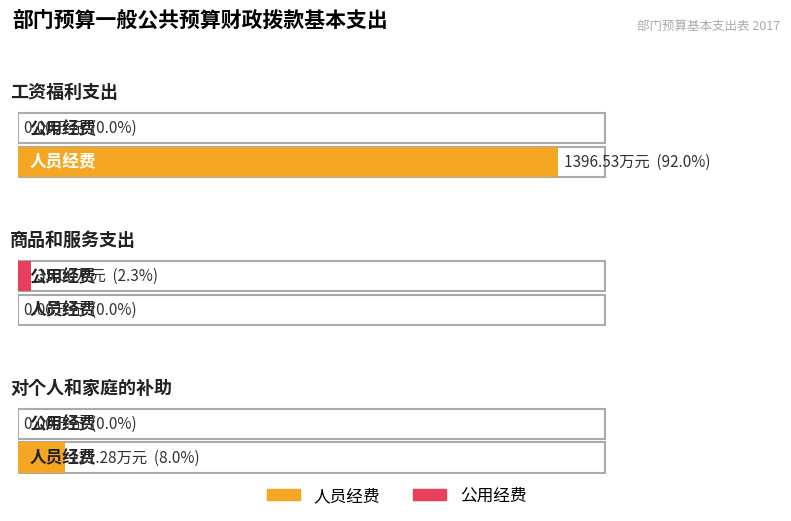

What is the label of the 3rd bar from the left?

对个人和家庭的补助